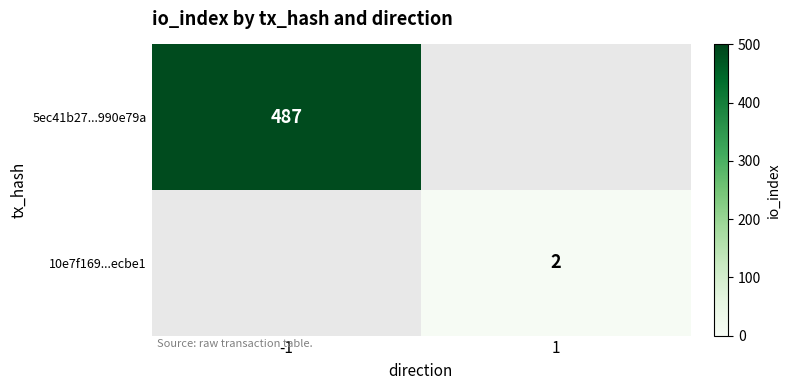

At how many categories does at least one series exceed 318?

1